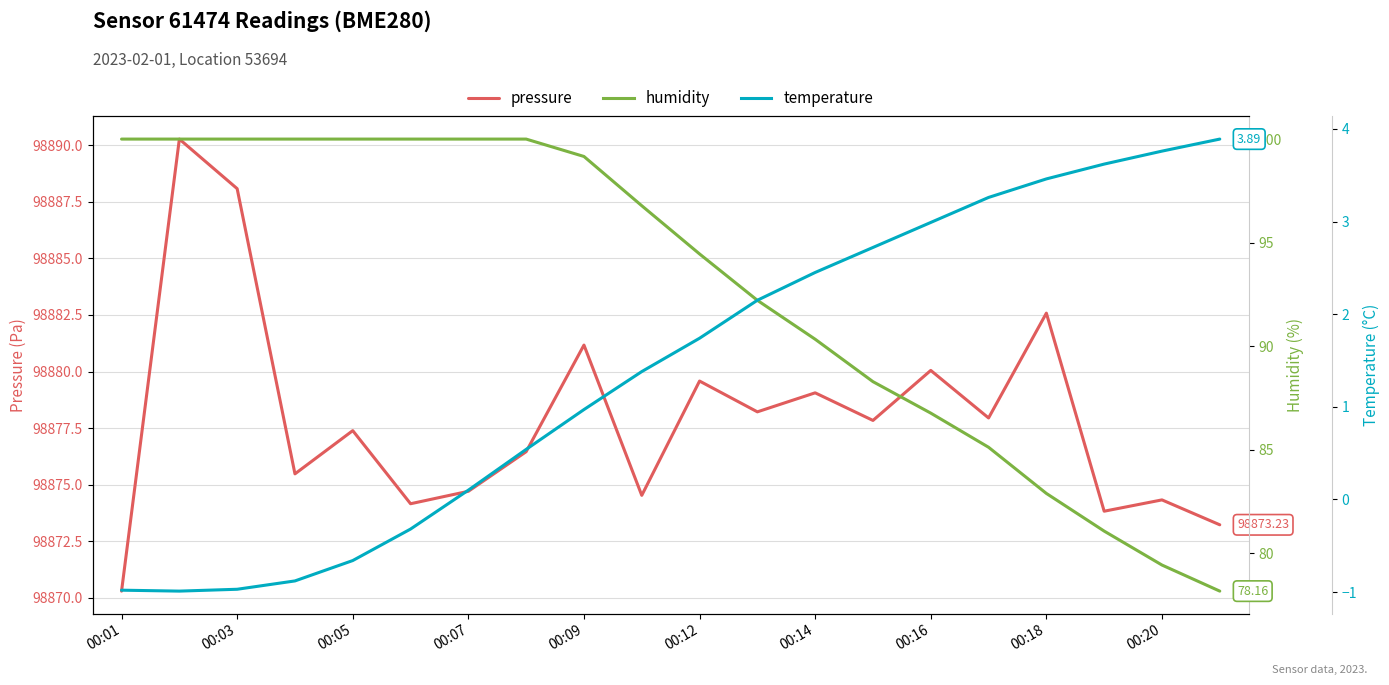

Between 00:20 and 15, which series saw the biggest shift?

humidity